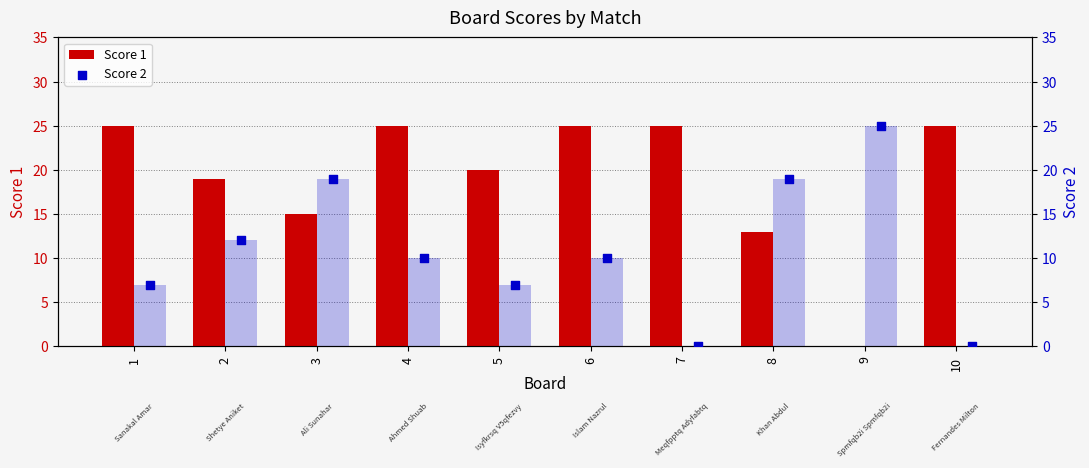

Which series has the largest total across all categories?

Score 1